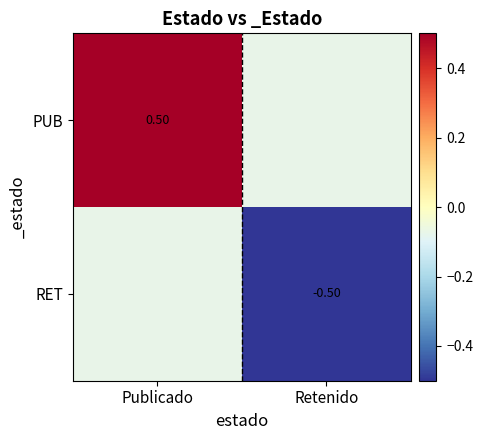

List the series in order of their peak value, lowest first.

PUB, RET